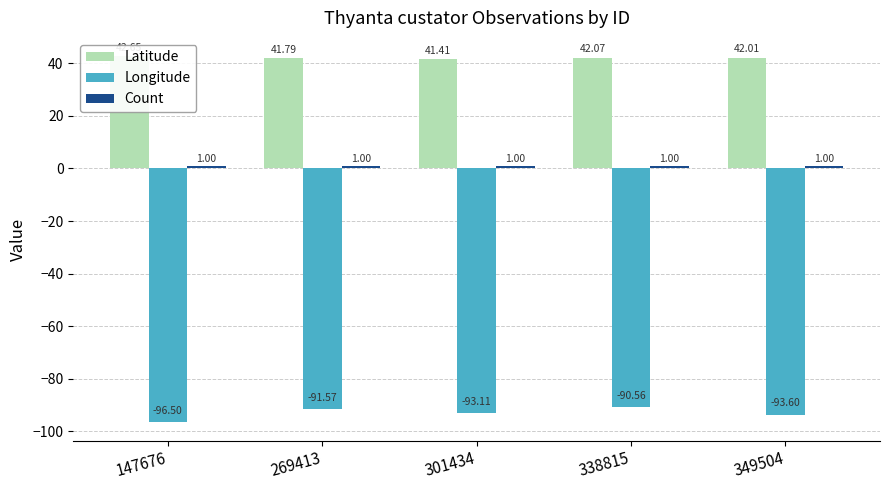

What is the difference between the maximum and minimum values in the Longitude series?

5.9